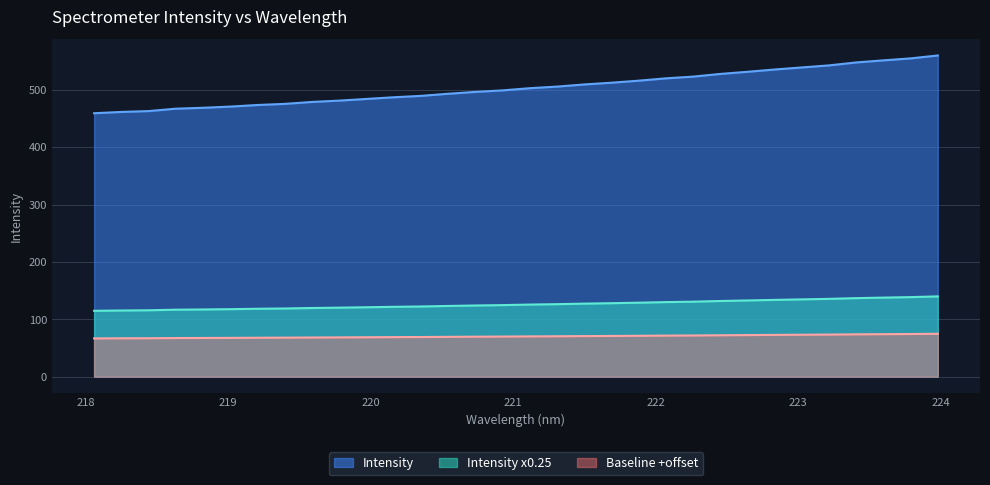

The value at 223.2172 is 283.0. True or false?

False